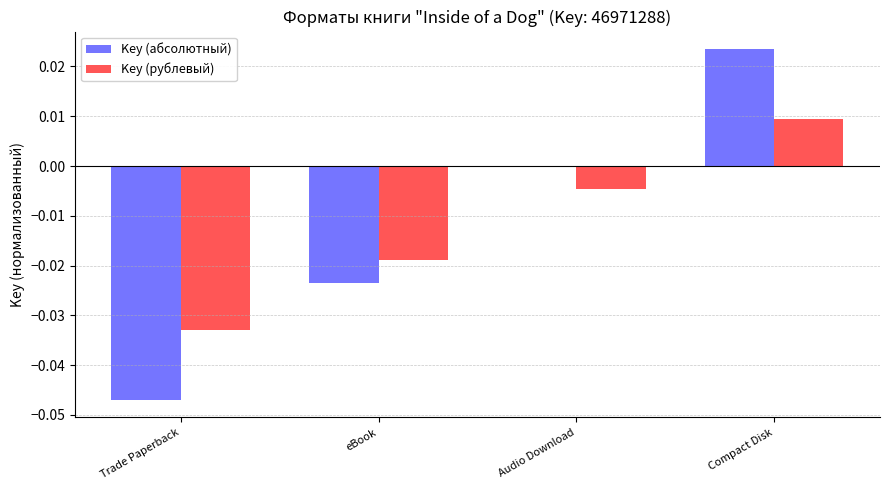

Is it true that Key (рублевый) equals 0.0 at Compact Disk?

True